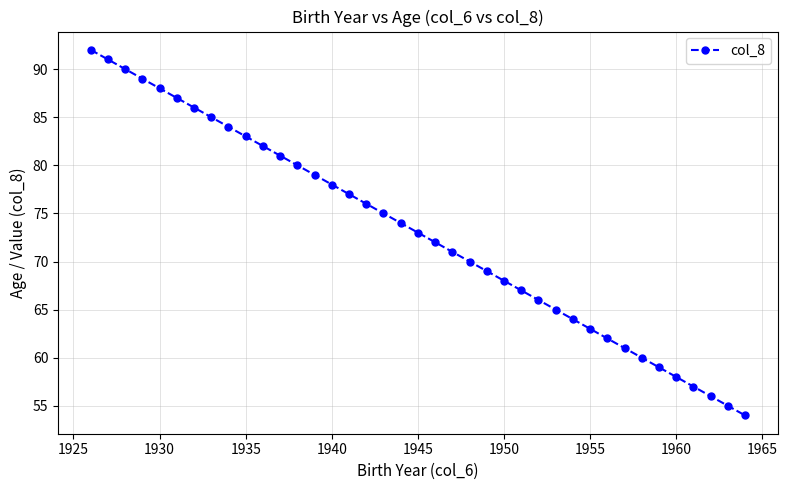

What is the difference between the maximum and minimum values?

38